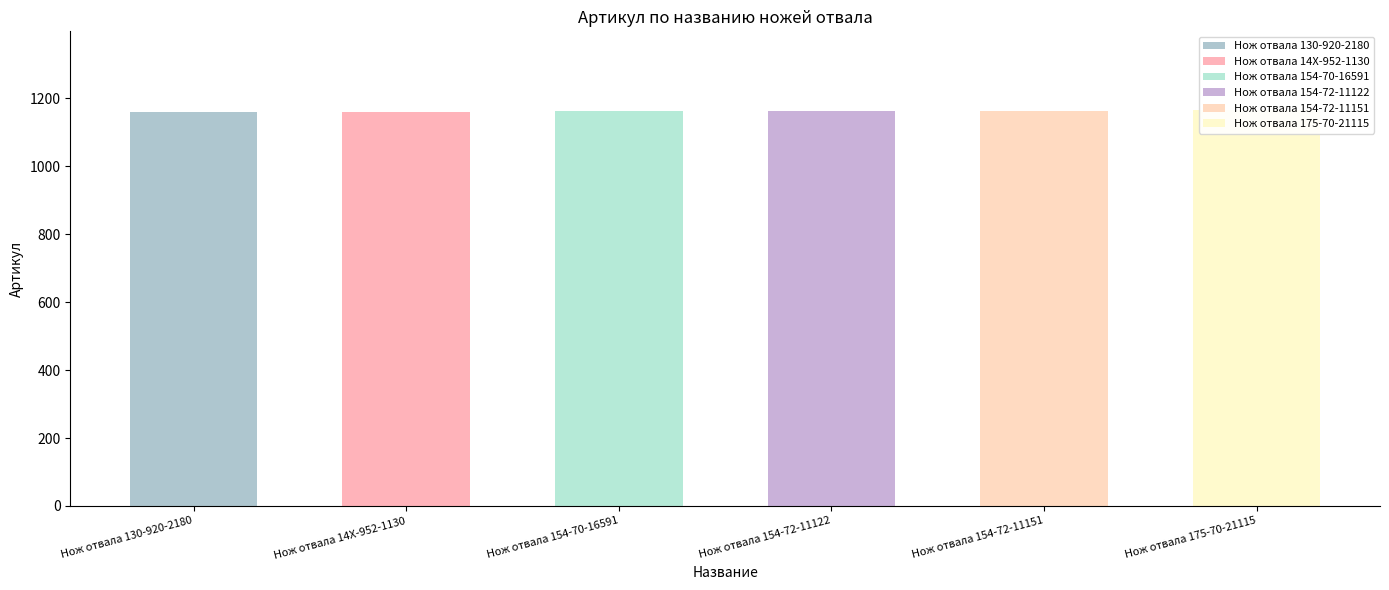

Rank the categories by value from highest to lowest.

Нож отвала 175-70-21115, Нож отвала 154-72-11151, Нож отвала 154-72-11122, Нож отвала 154-70-16591, Нож отвала 14X-952-1130, Нож отвала 130-920-2180